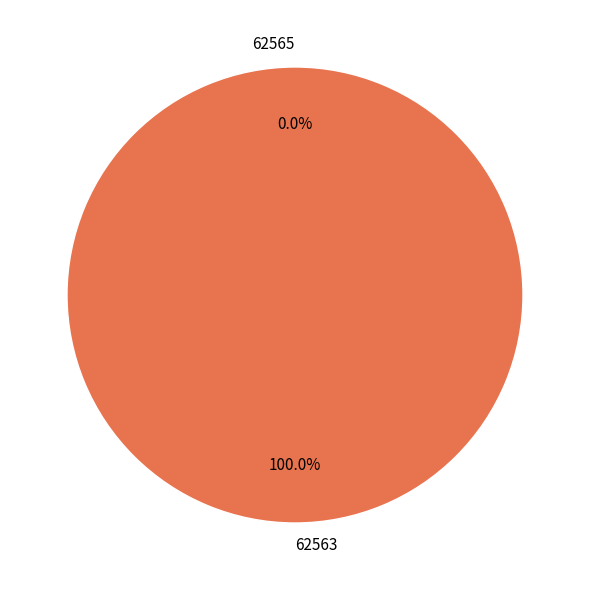

What is the smallest slice in the pie chart?

62565